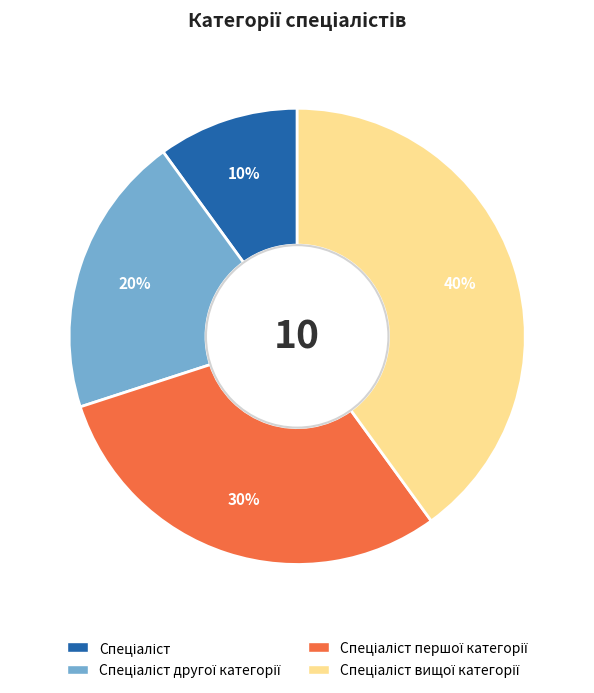

Is there a majority slice in this chart?

No